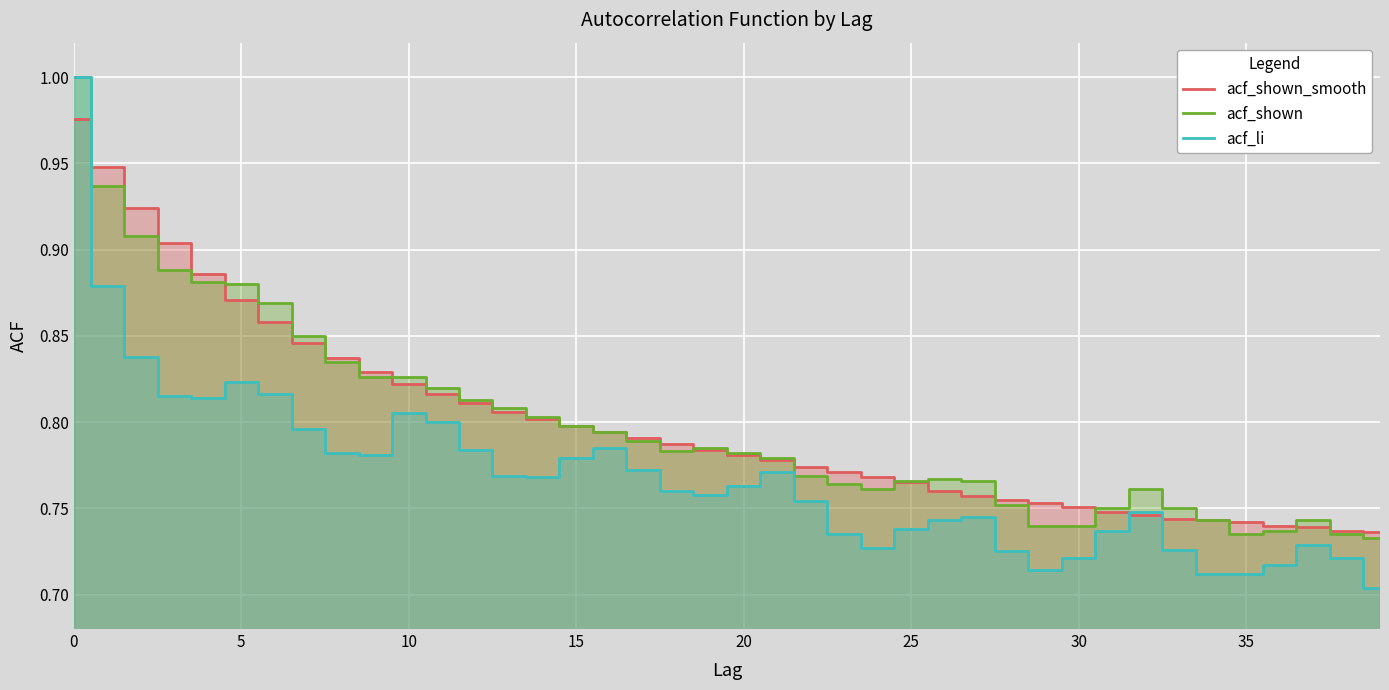

Which series has the largest range (max minus min)?

acf_li